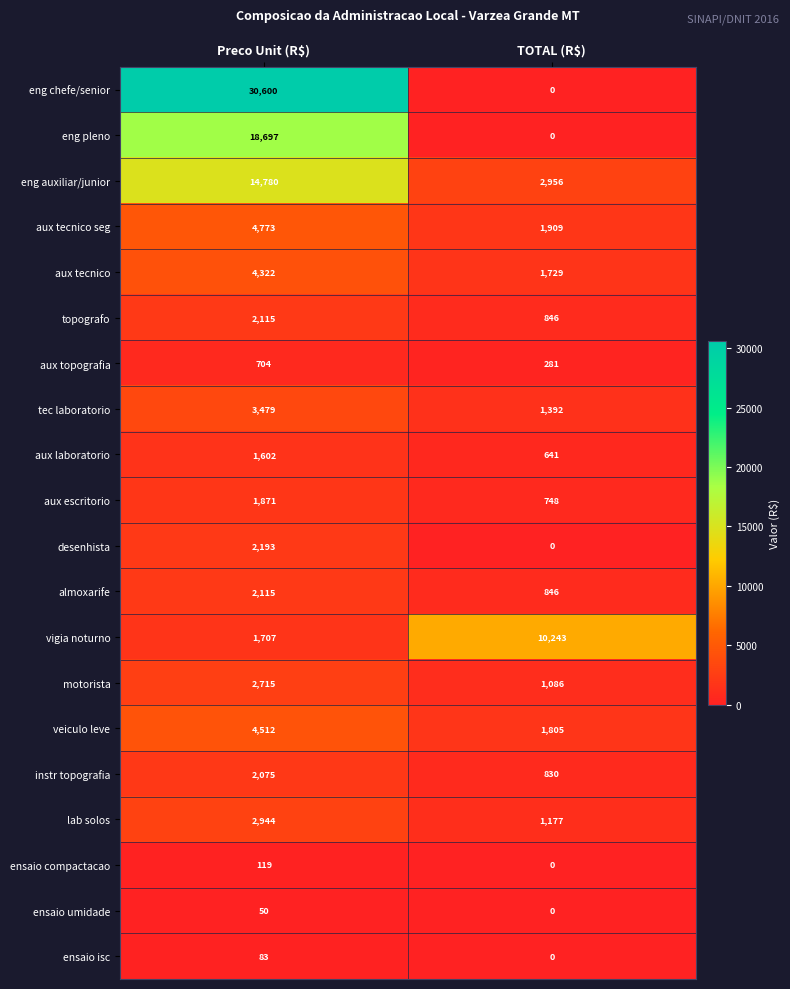

Between Preco Unit (R$) and TOTAL (R$), which series saw the biggest shift?

eng chefe/senior